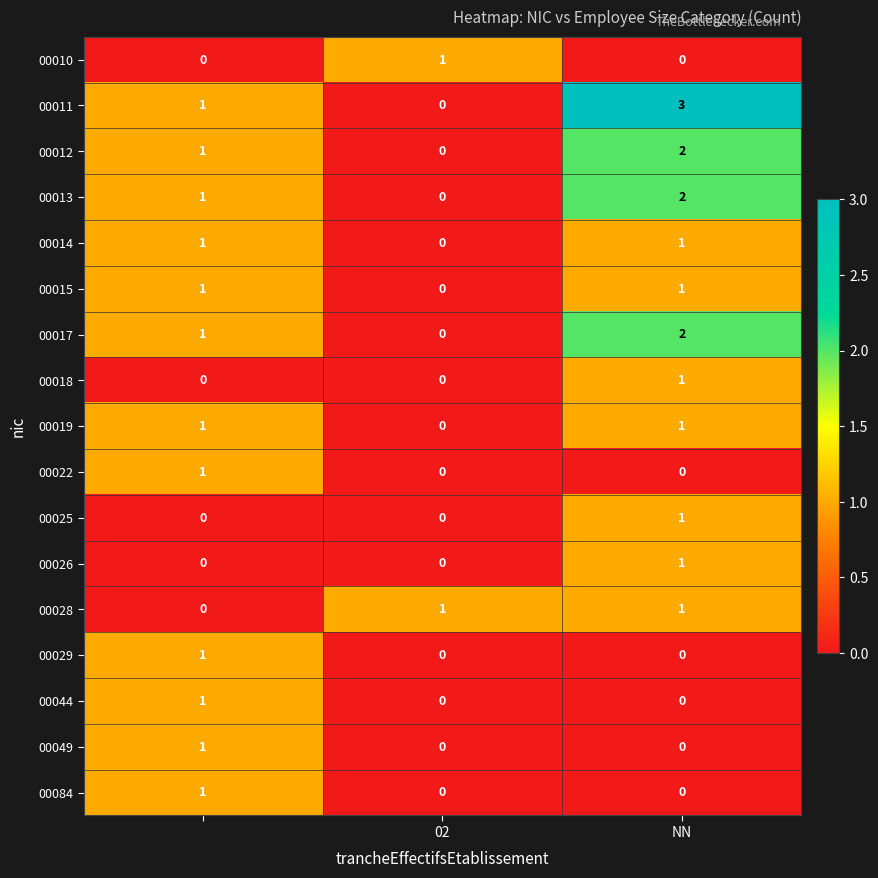

What is the difference between the maximum and minimum values in the 00011 series?

3